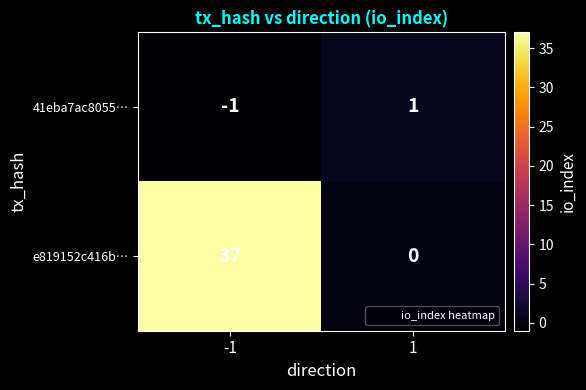

What is the sum of all e819152c416b… values?

37